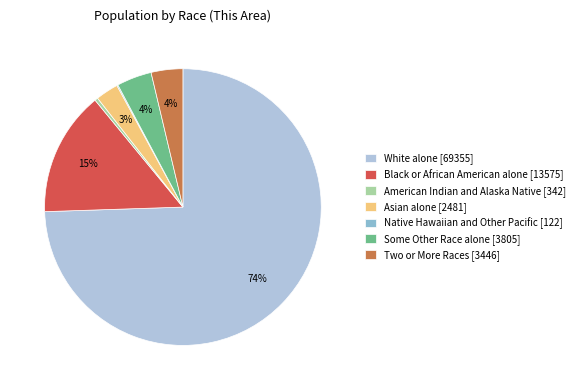

Is it true that White alone [69355] is 74% of the pie?

True